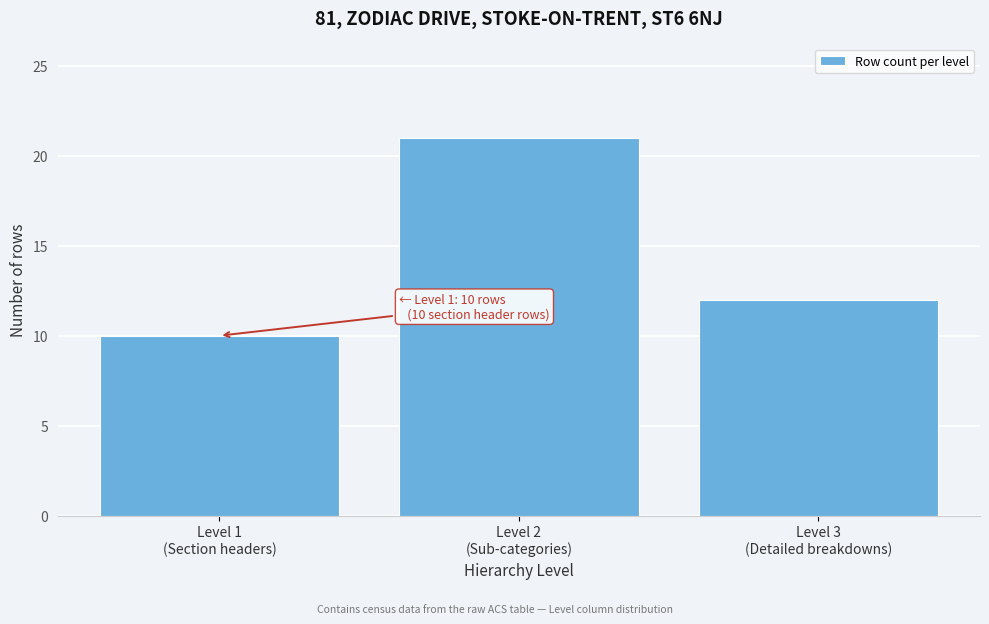

Reading right to left, extract all data points from this chart.

12	21	10